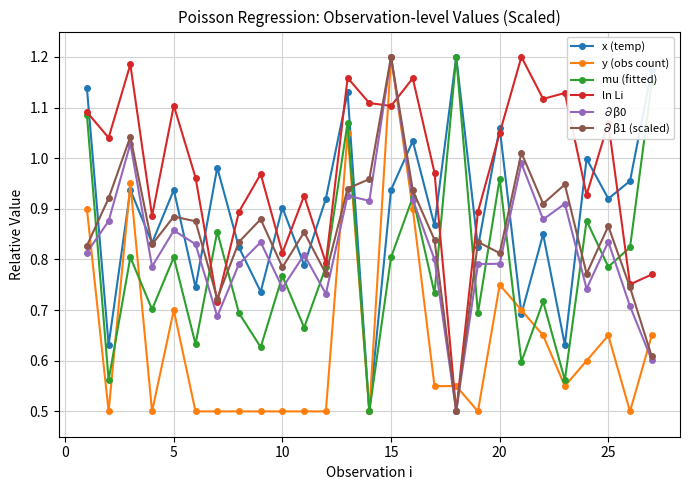

What is the difference between the second highest and minimum values in the ∂β0 series?

0.5